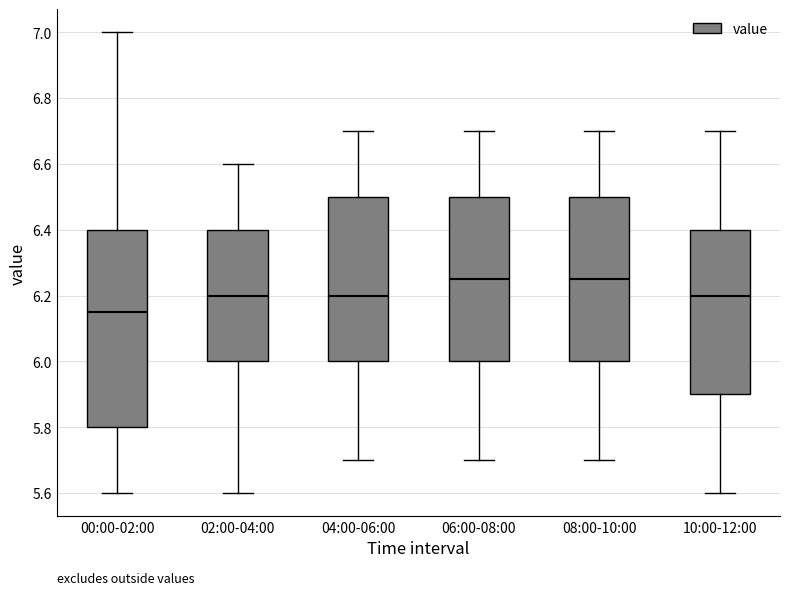

Where does the upper whisker of the box for 02:00-04:00 end on the y-axis? The values are not printed on the chart, so give them approximately, as read against the axis.

6.60